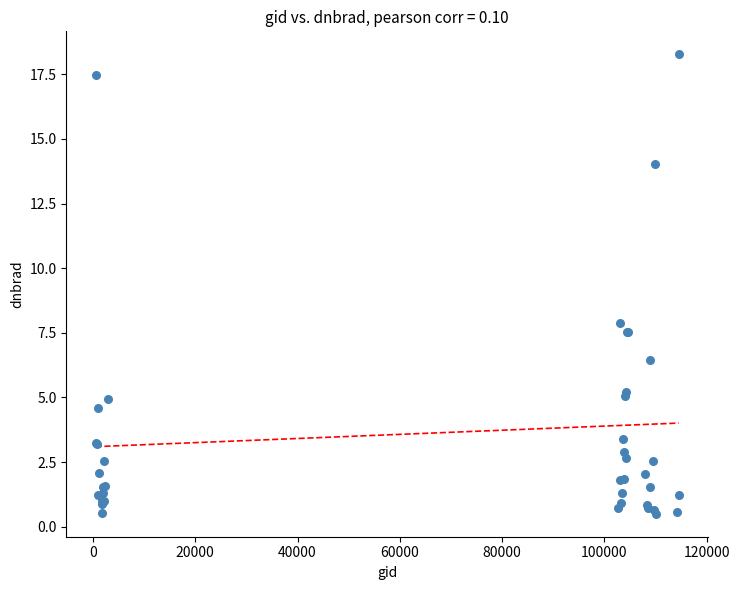

What Y value in the scatter plot is closest to 9?

7.9